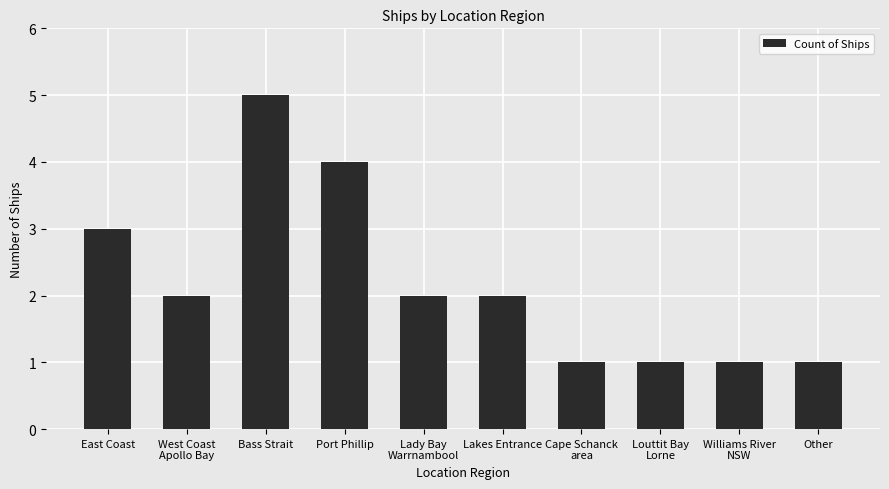

How many distinct data groups are displayed?

1